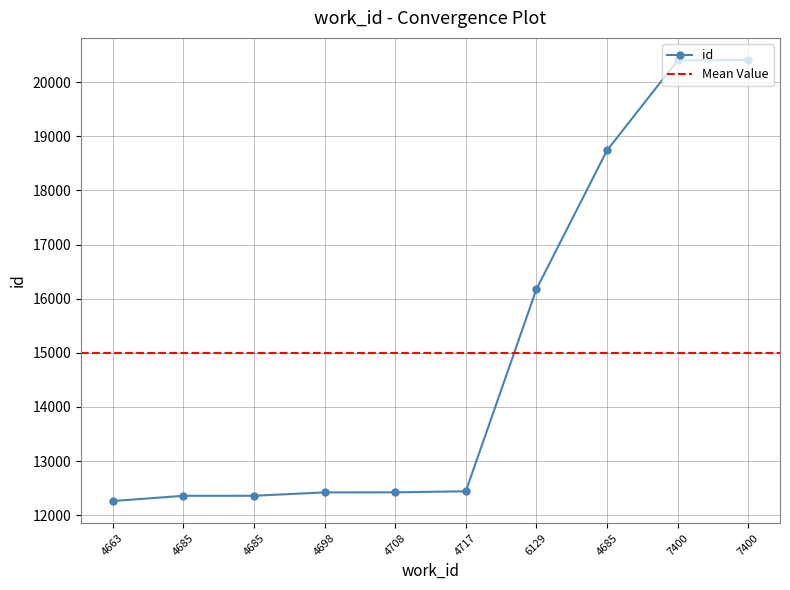

Is it true that the value at 4663 is 12261?

True